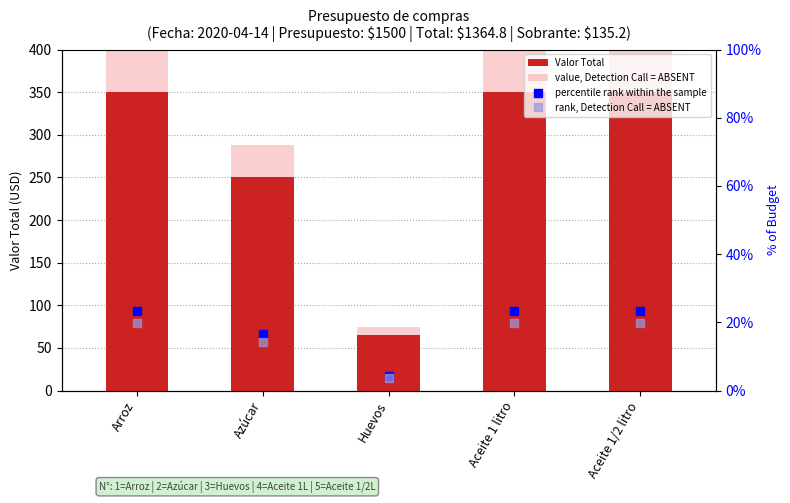

The rank, Detection Call = ABSENT series shows 19.8 at Arroz. True or false?

True